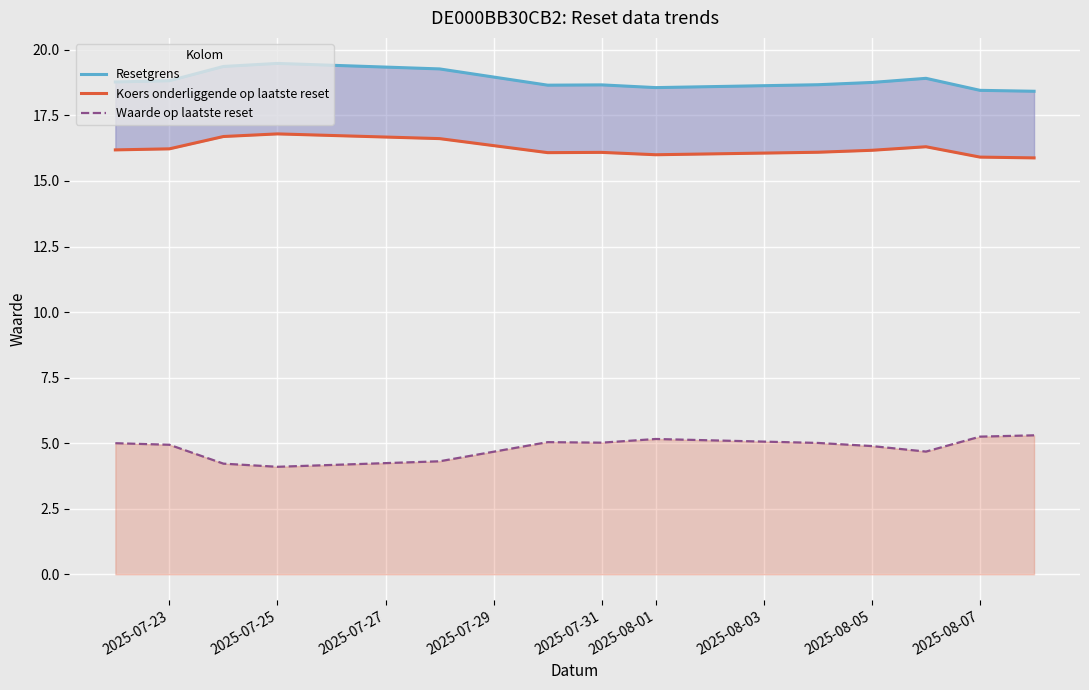

What is the minimum value for Waarde op laatste reset?

4.1